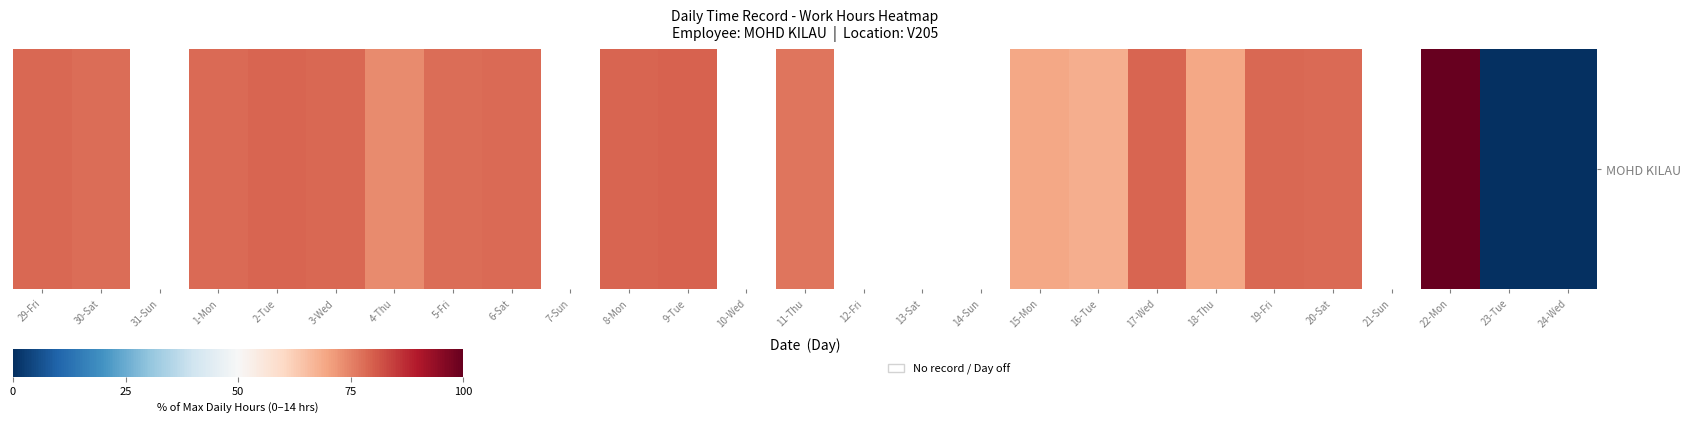

How many series are shown in this chart?

1